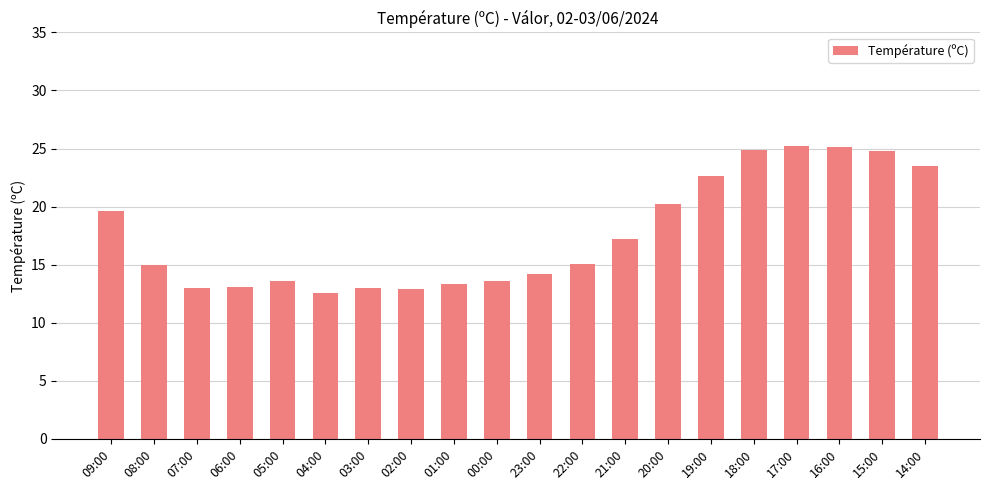

What is the difference between the second highest and minimum values?

12.5